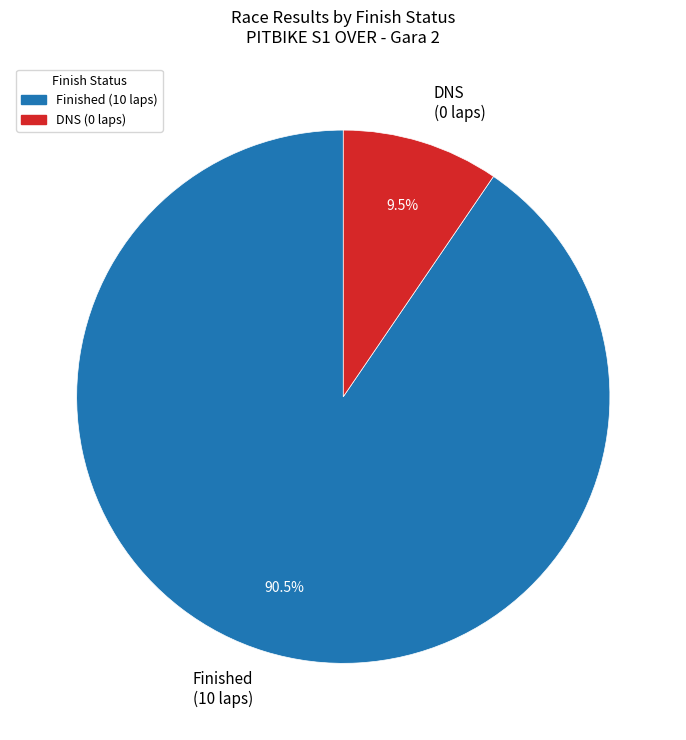

Do DNS (0 laps) and Finished (10 laps) together represent more than half of the pie?

Yes